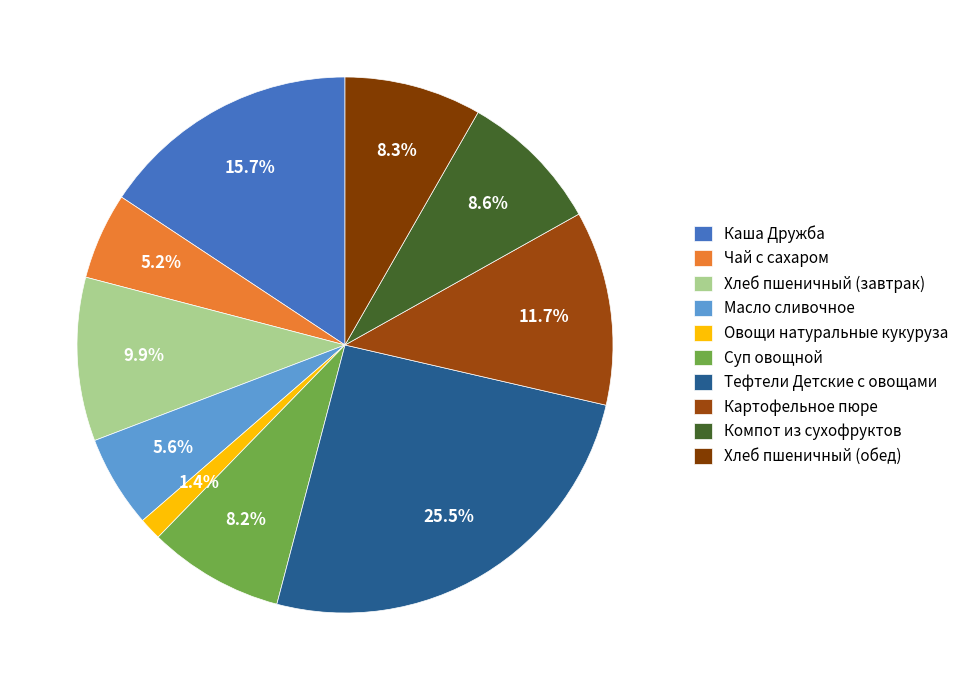

What percentage is the Овощи натуральные кукуруза slice, to the nearest percent?

1%